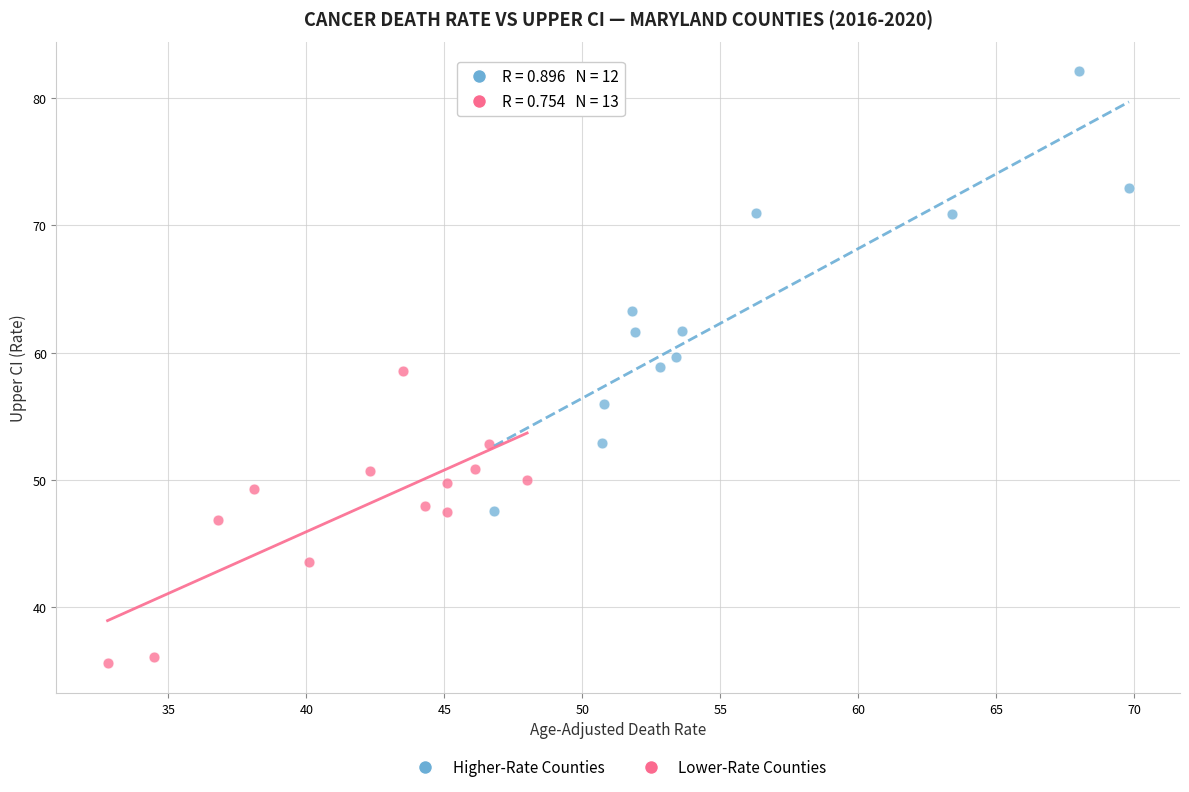

Which series reaches the minimum Y coordinate?

Lower-Rate Counties